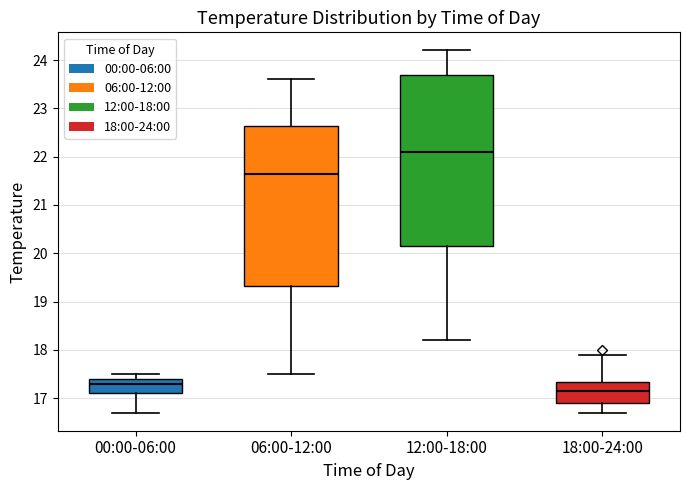

Where is the lower edge of the box for 12:00-18:00 on the y-axis? The values are not printed on the chart, so give them approximately, as read against the axis.

20.2